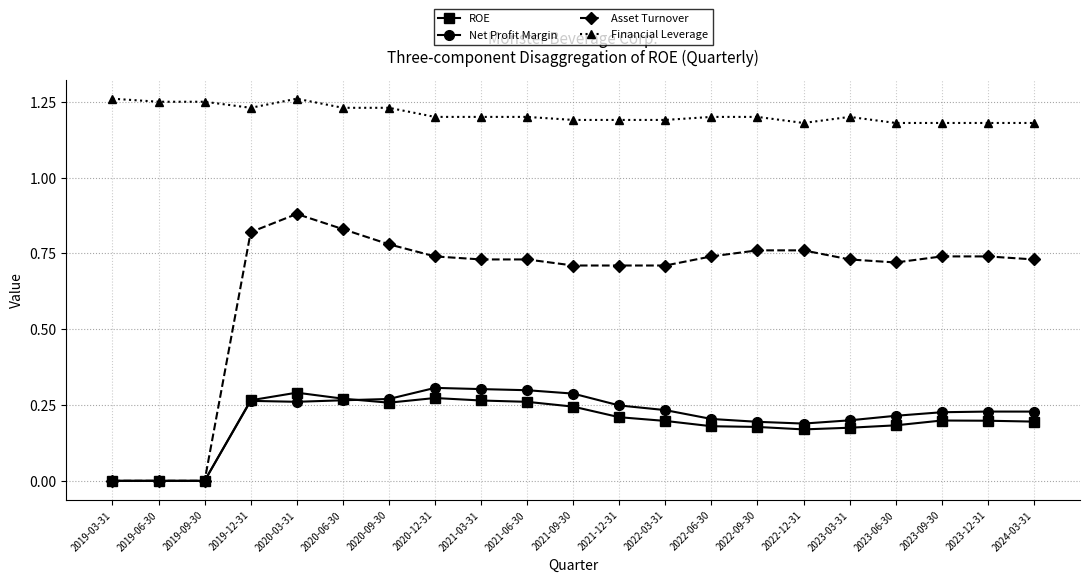

Which series has the widest spread of values?

Asset Turnover